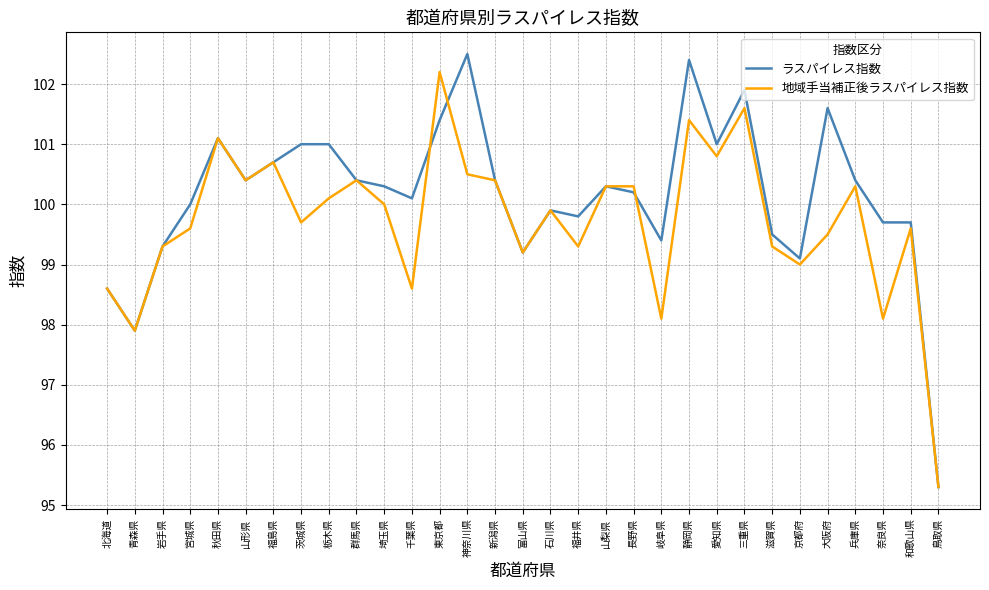

Reading left to right, what are all the values shown in this chart?

ラスパイレス指数: 98.6	97.9	99.3	100.0	101.1	100.4	100.7	101.0	101.0	100.4	100.3	100.1	101.4	102.5	100.4	99.2	99.9	99.8	100.3	100.2	99.4	102.4	101.0	101.9	99.5	99.1	101.6	100.4	99.7	99.7	95.3
地域手当補正後ラスパイレス指数: 98.6	97.9	99.3	99.6	101.1	100.4	100.7	99.7	100.1	100.4	100.0	98.6	102.2	100.5	100.4	99.2	99.9	99.3	100.3	100.3	98.1	101.4	100.8	101.6	99.3	99.0	99.5	100.3	98.1	99.6	95.3